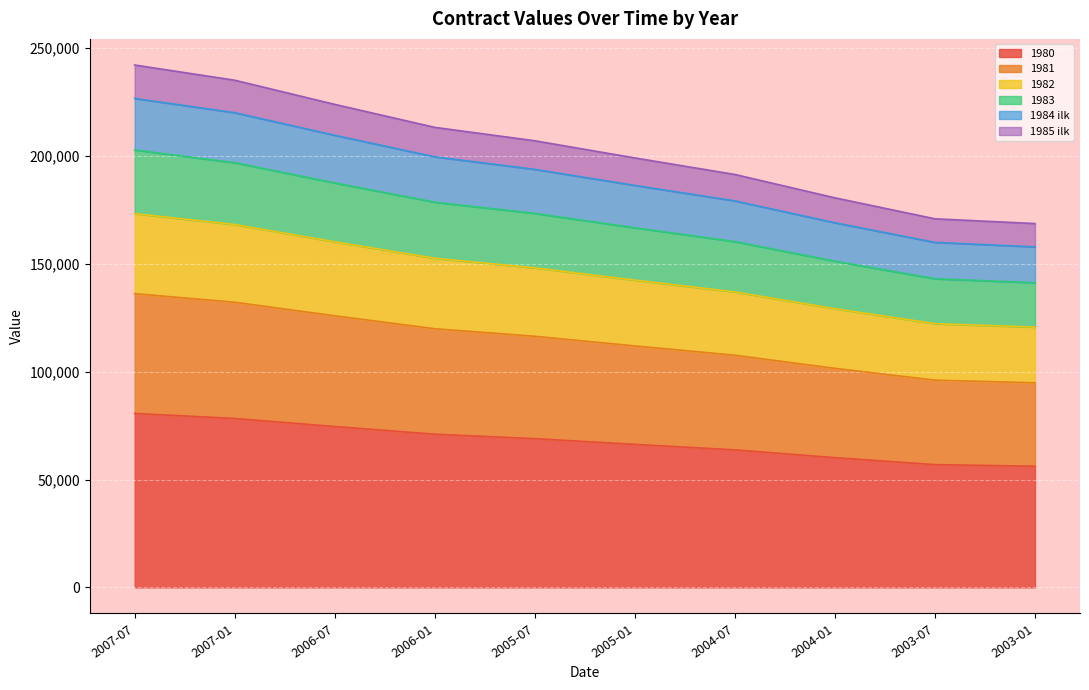

What is the value of the 1984 ilk point at the 2nd from the left?

220091.3